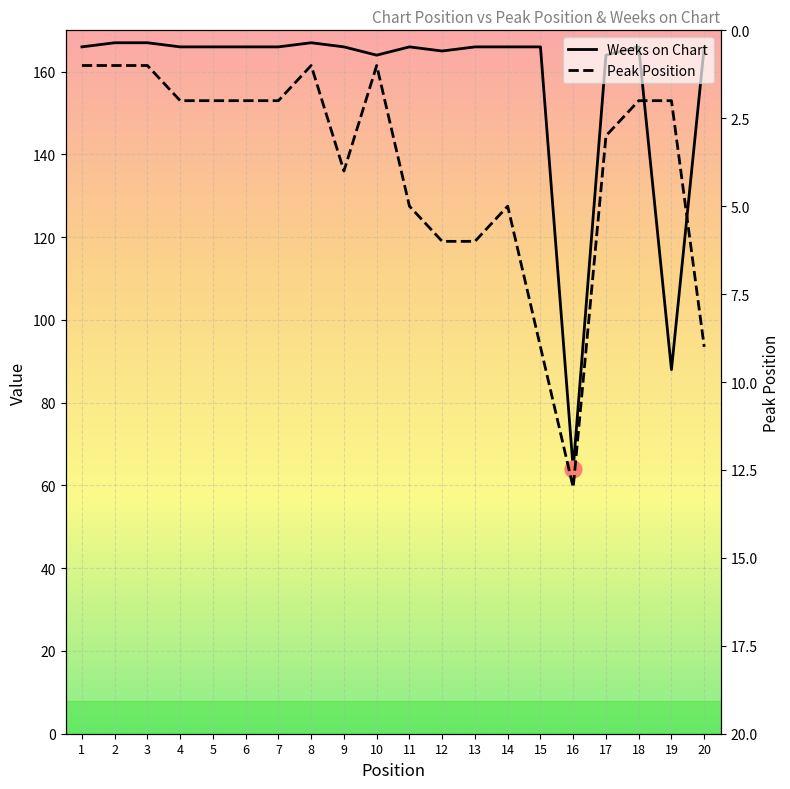

Is the value of Weeks on Chart at 5 greater than the value of Peak Position at 15?

Yes